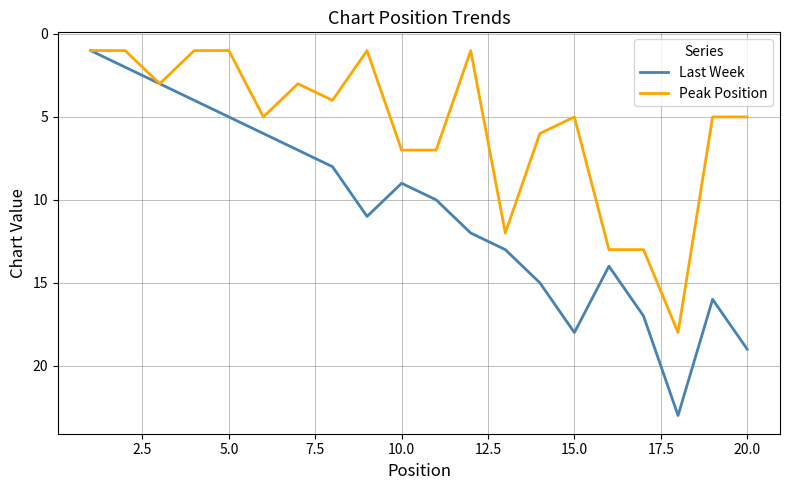

Which series has the largest range (max minus min)?

Last Week